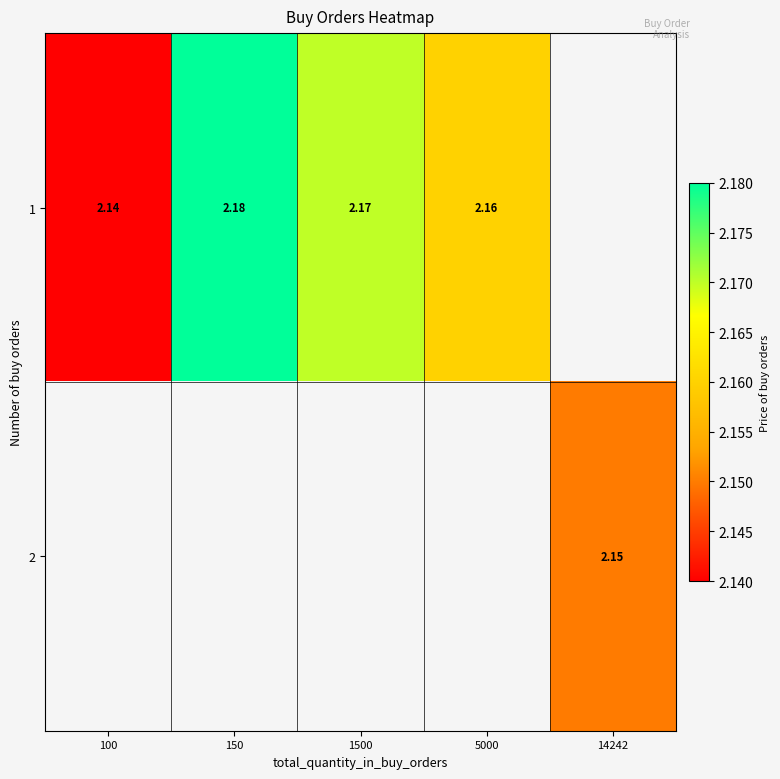

Is it true that 1 equals 0.7 at 1500?

False